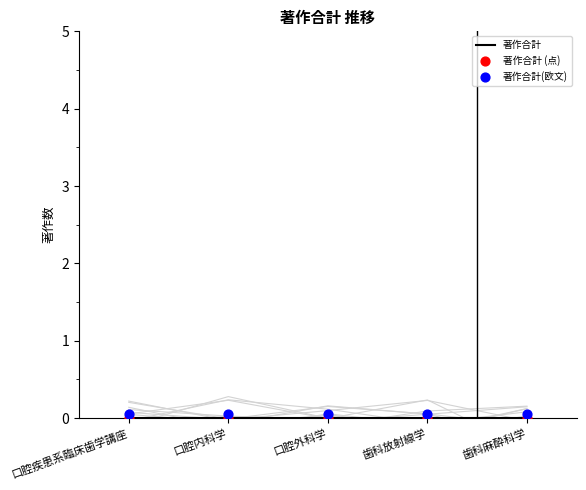

Which series contains the highest Y value?

著作合計(欧文)